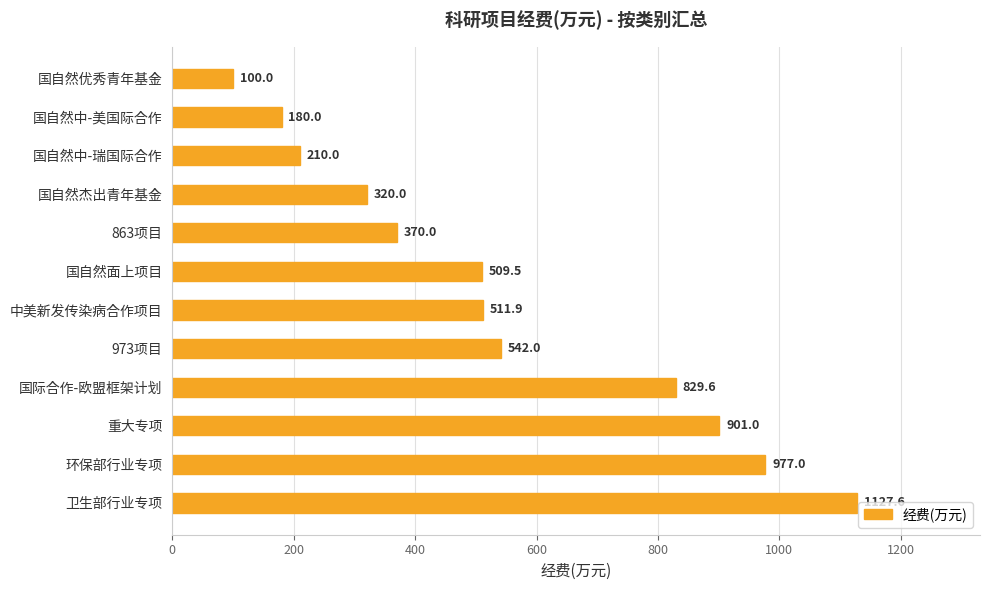

Rank the categories by value from lowest to highest.

国自然优秀青年基金, 国自然中-美国际合作, 国自然中-瑞国际合作, 国自然杰出青年基金, 863项目, 国自然面上项目, 中美新发传染病合作项目, 973项目, 国际合作-欧盟框架计划, 重大专项, 环保部行业专项, 卫生部行业专项